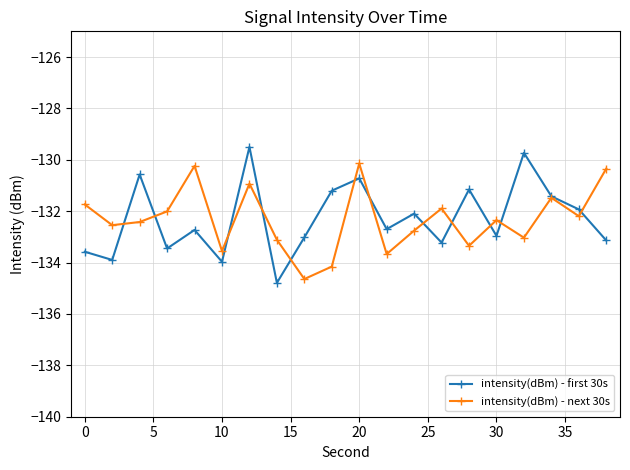

Which series has the widest spread of values?

intensity(dBm) - first 30s